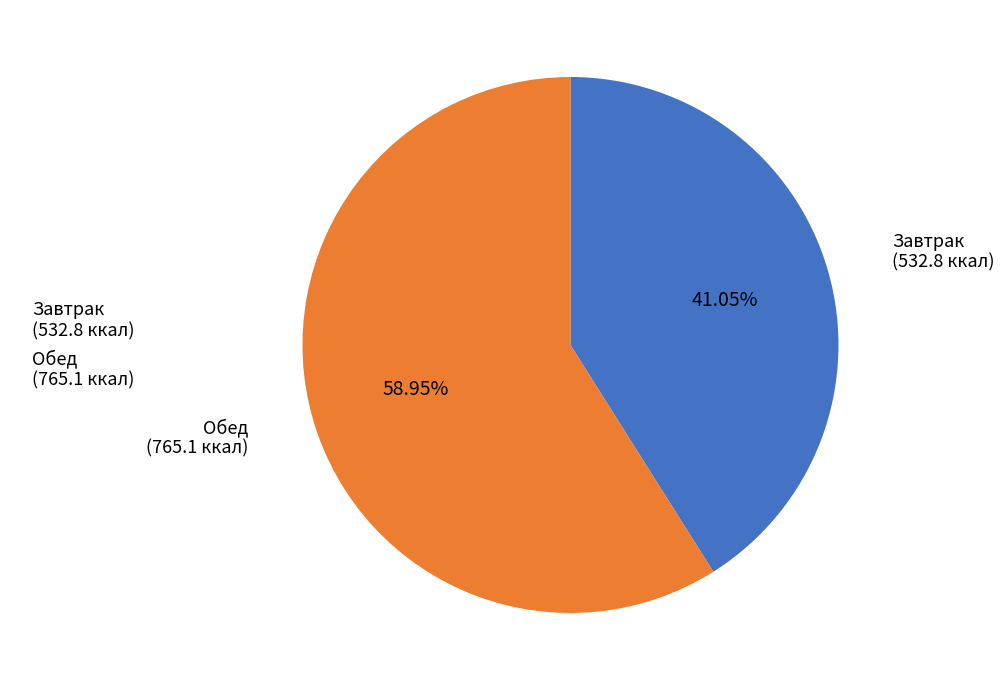

Rank the categories by value from highest to lowest.

Обед, Завтрак